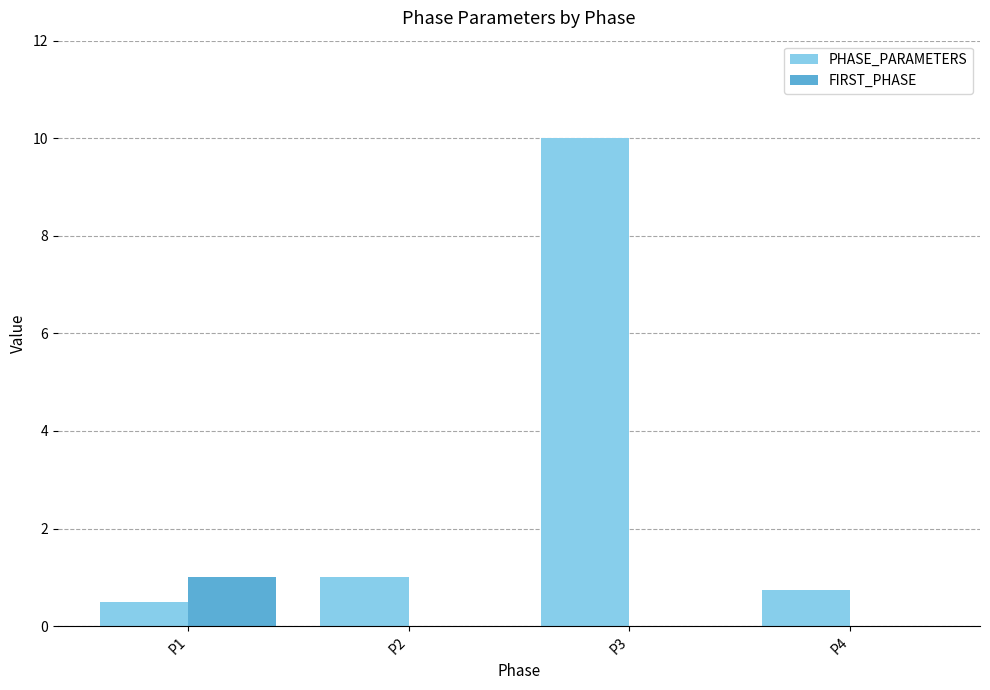

Is it true that FIRST_PHASE equals 0.0 at P3?

True